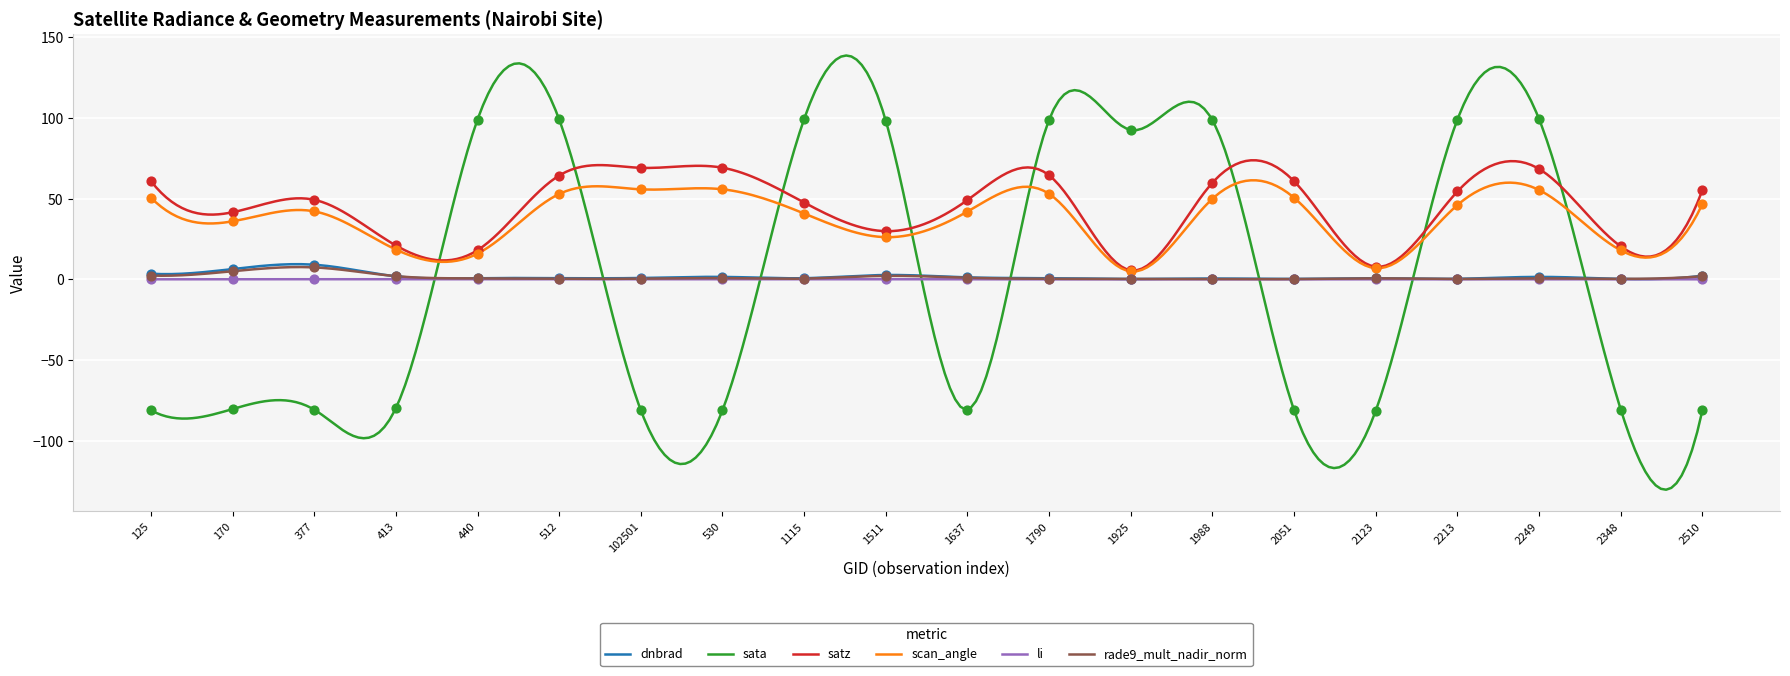

What are all the series names shown in the legend?

dnbrad, sata, satz, scan_angle, li, rade9_mult_nadir_norm